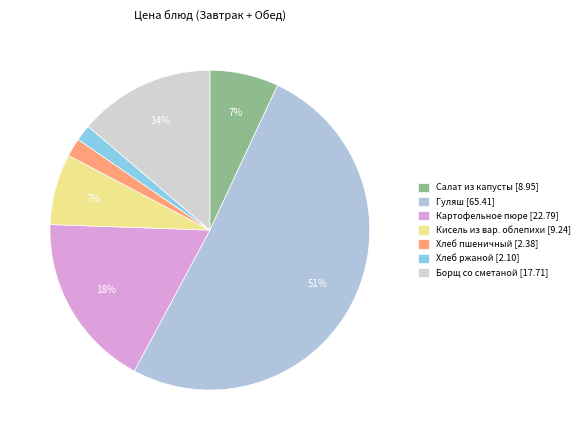

What is the ratio of the value at Гуляш to the value at Кисель из вар. облепихи?

7.1